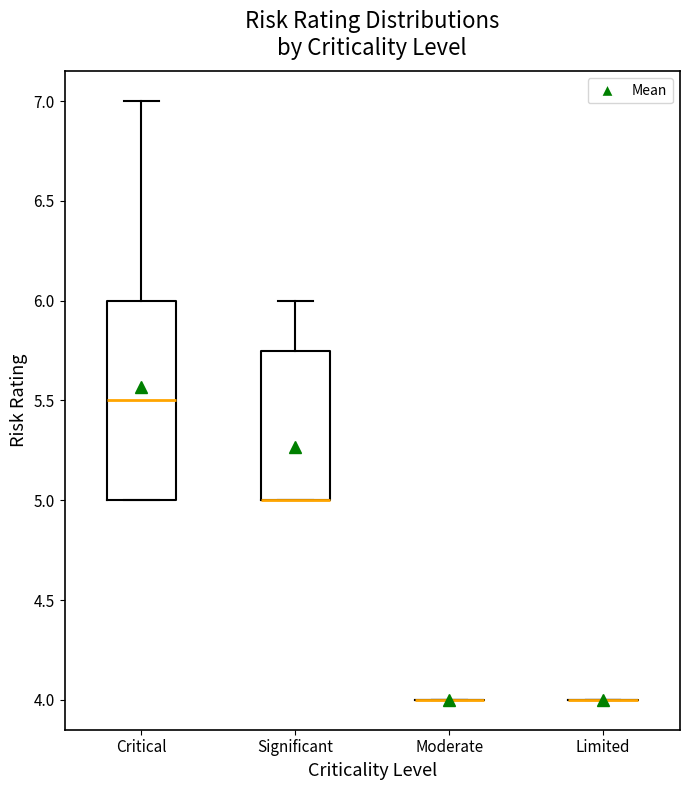

Reading left to right, transcribe this box plot: for each box, give where its median line is, the range the box spans, and where its two whiskers end, as read against the y-axis. The values are not printed on the chart, so give them approximately, as read against the axis.

Critical: median 5.50, box 5.00 to 6.00, whiskers 5.00 to 7.00
Significant: median 5.00 (drawn on the box's lower edge), box 5.00 to 5.75, whiskers 5.00 to 6.00
Moderate: box collapsed to a line at 4.00, whiskers 4.00 to 4.00
Limited: box collapsed to a line at 4.00, whiskers 4.00 to 4.00